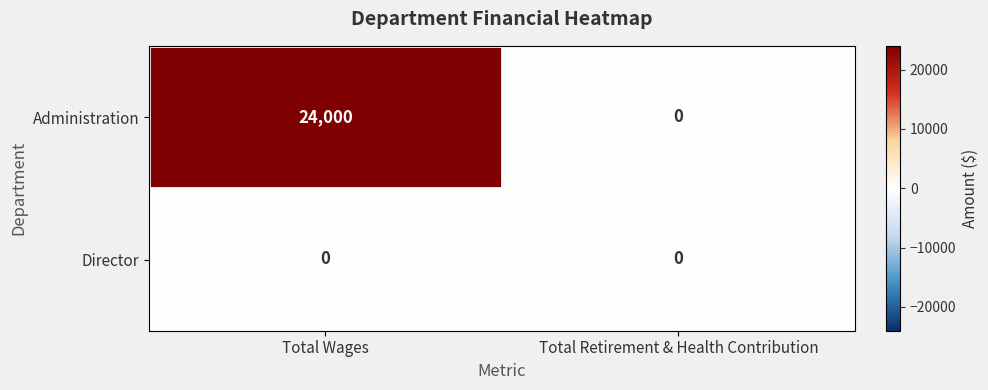

What value does the Administration series have at Total Wages, to the nearest 100?

24000